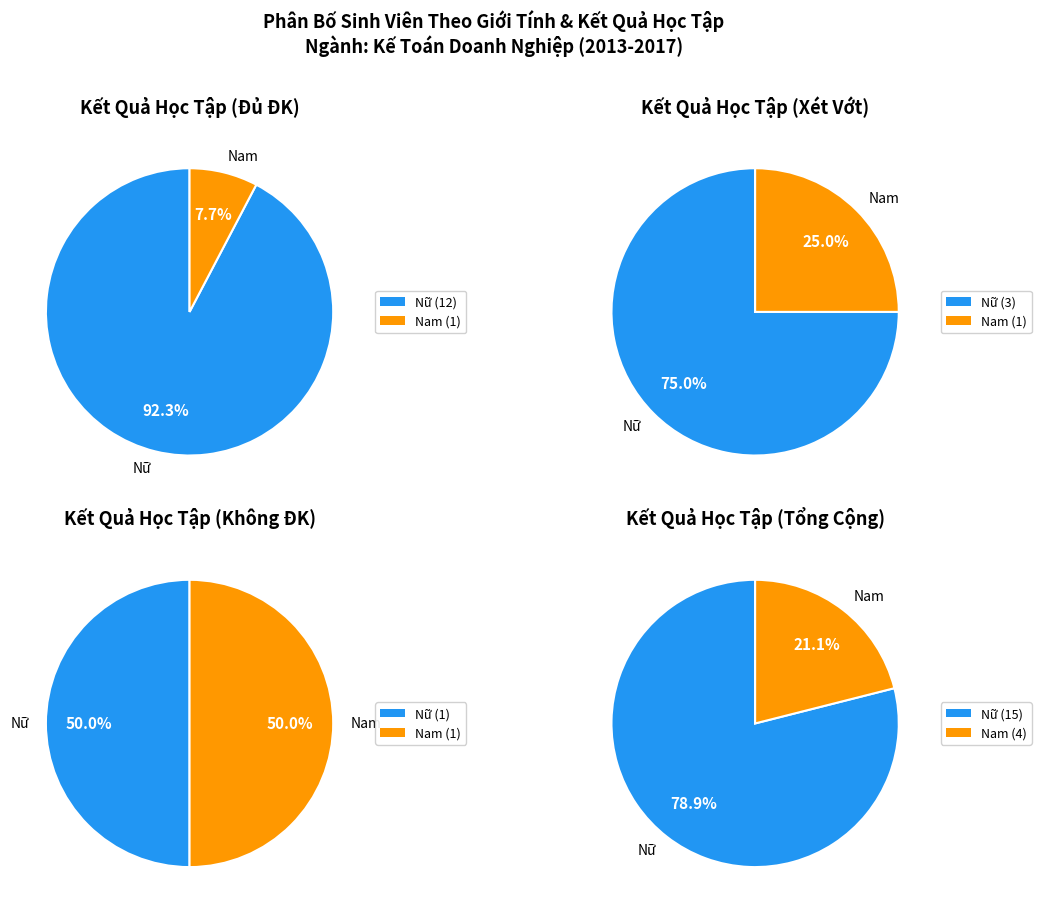

Is Nữ the majority of the pie?

Yes